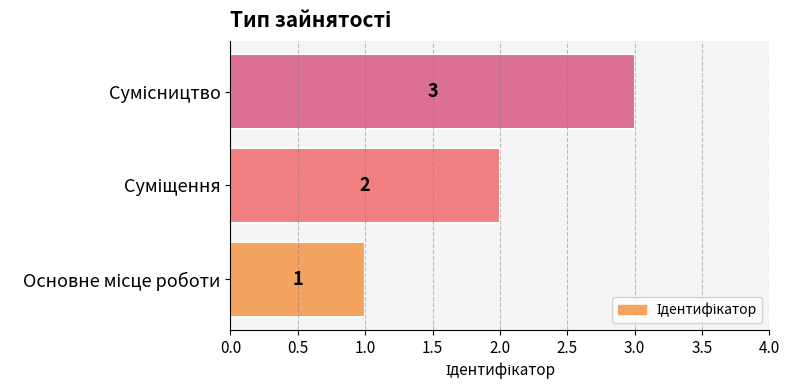

What is the greatest value displayed?

3